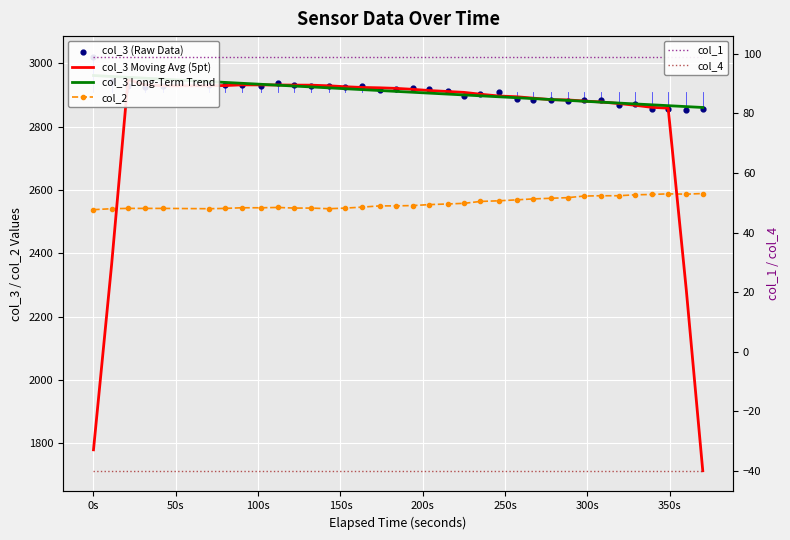

What is the value of the col_2 point at the 6th from the left?

2541